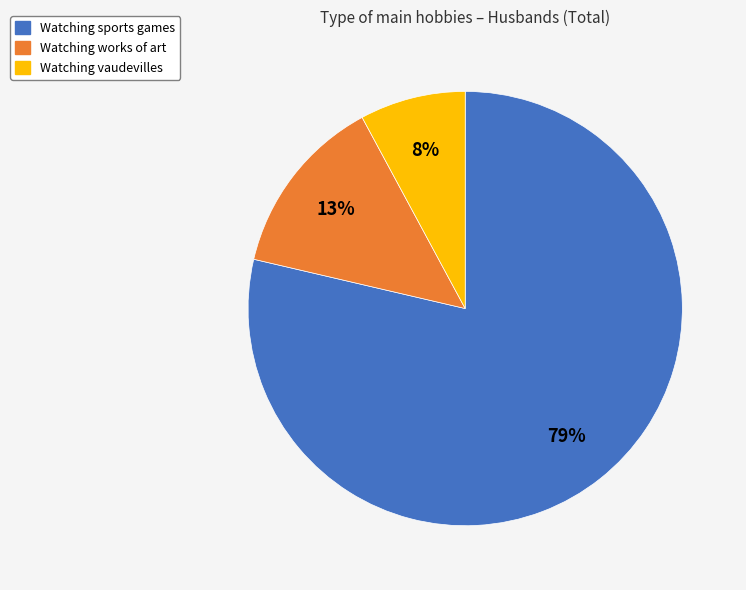

Do Watching works of art and Watching vaudevilles together represent more than half of the pie?

No